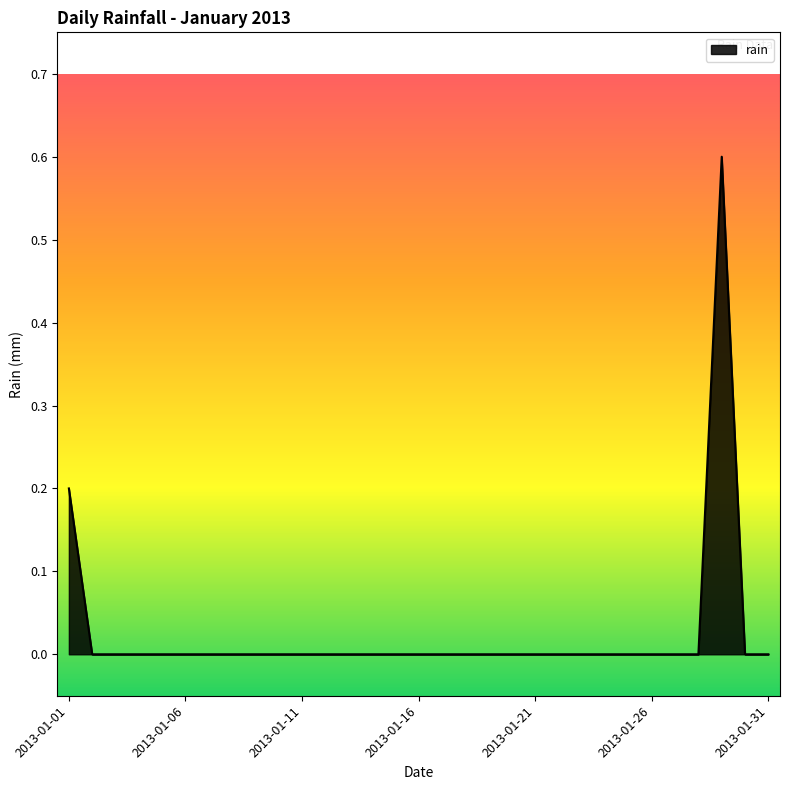

What is the difference between the maximum and second lowest values?

0.6